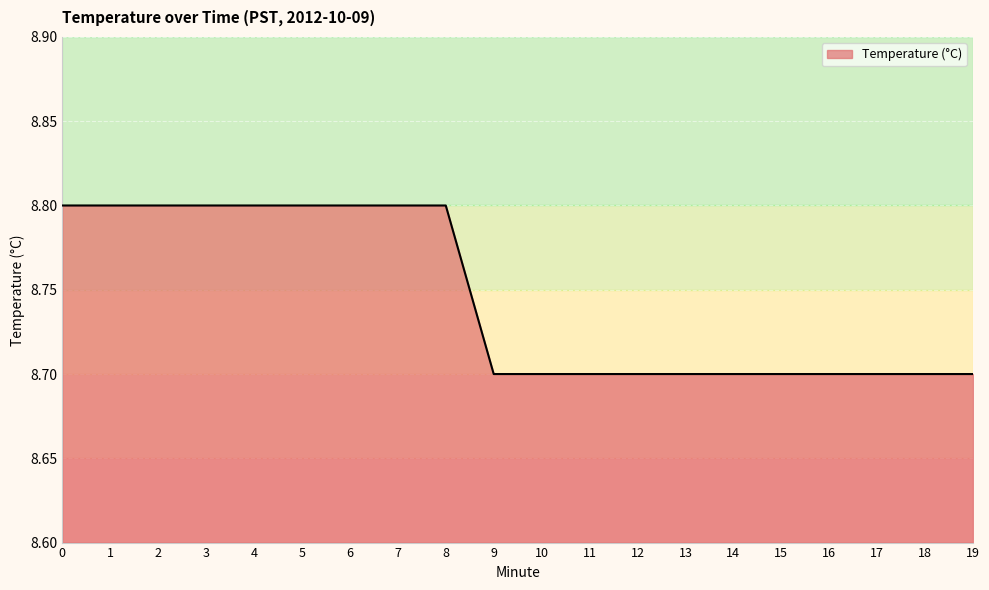

What is the greatest value displayed?

8.8